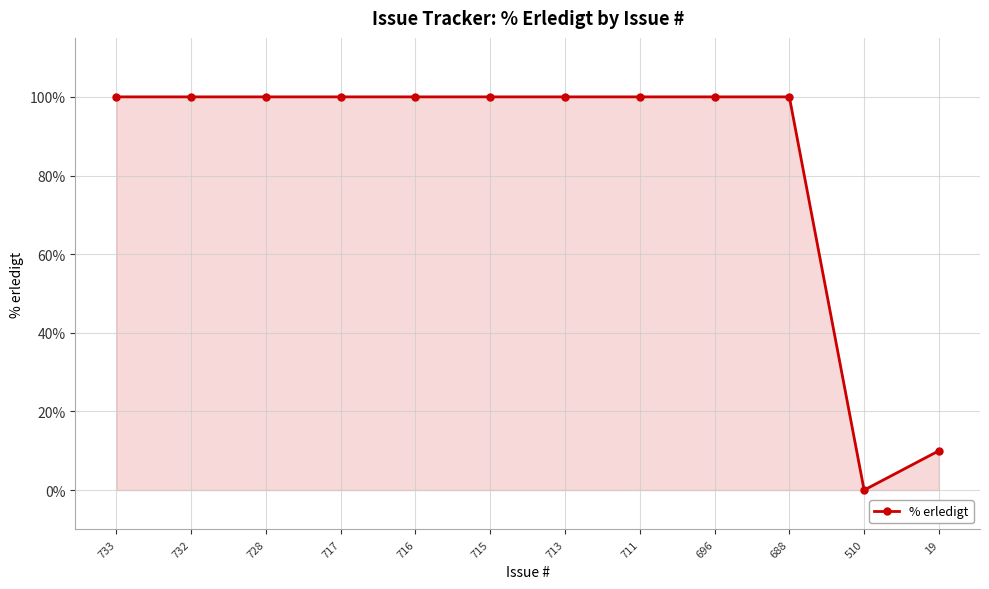

What is the greatest value displayed?

100